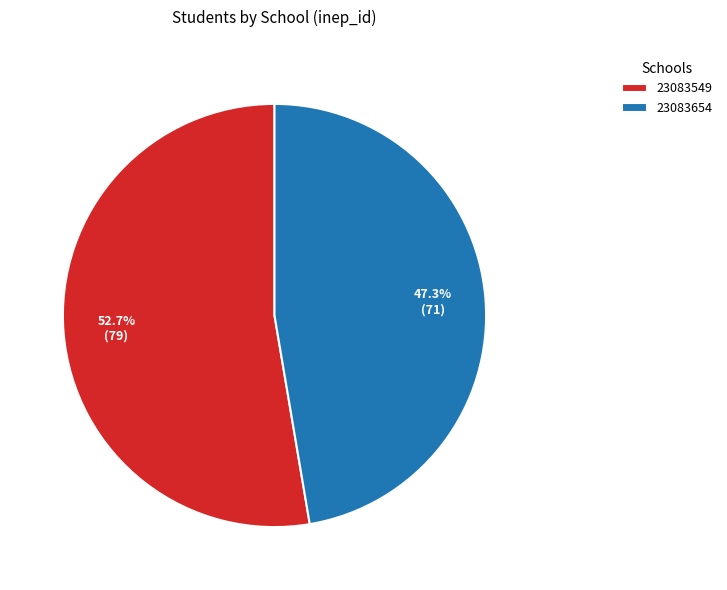

What is the ratio of the value at 23083654 to the value at 23083549?

0.9